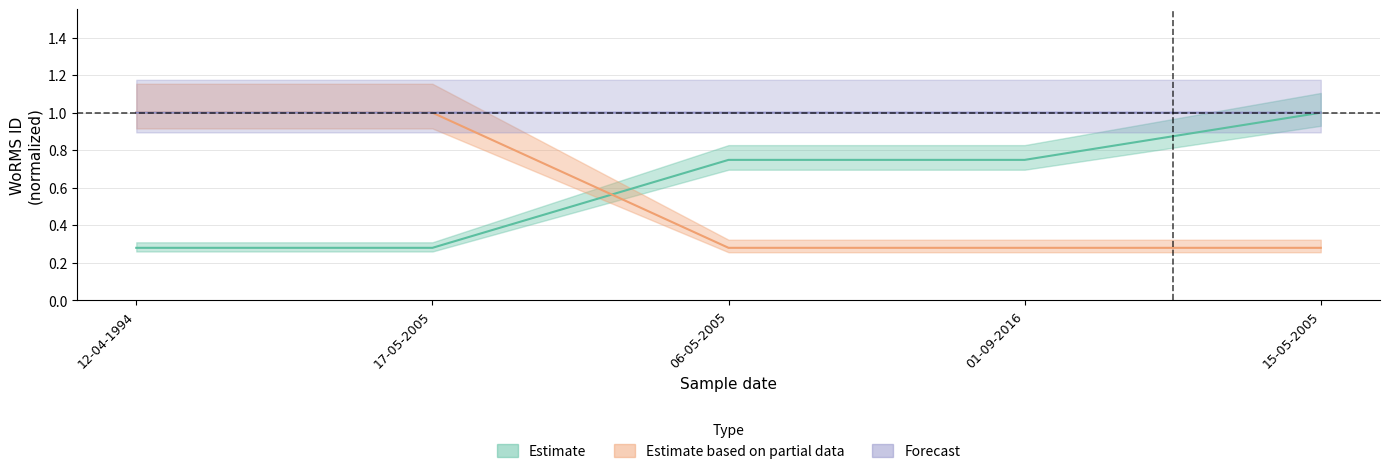

Read the Estimate value at 06-05-2005.

0.7